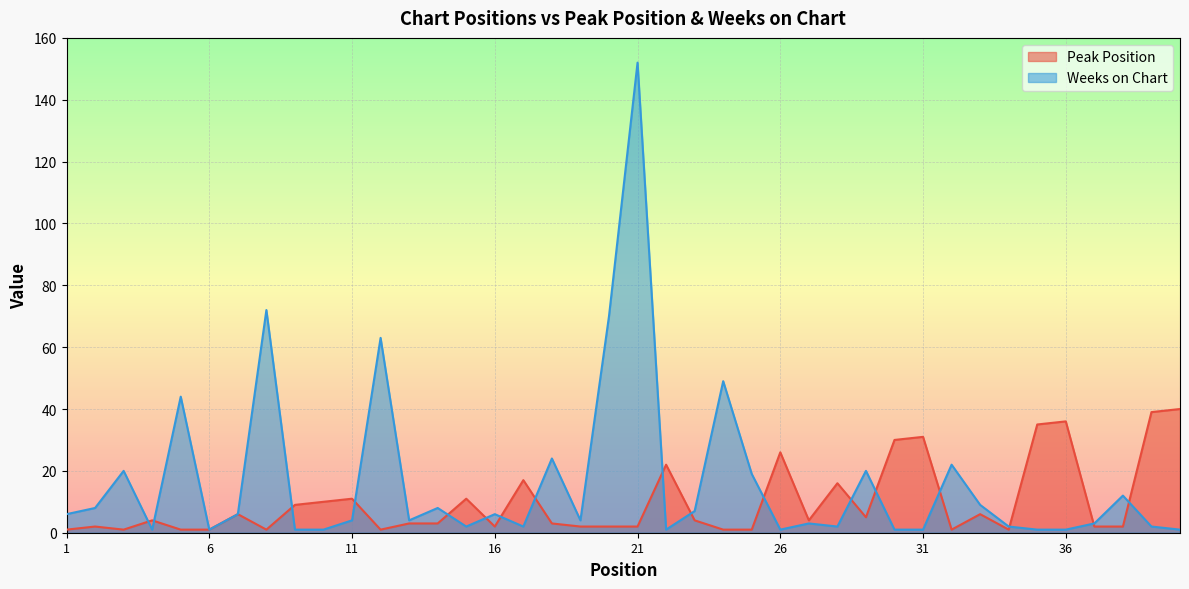

Which label corresponds to the largest value in the chart?

21